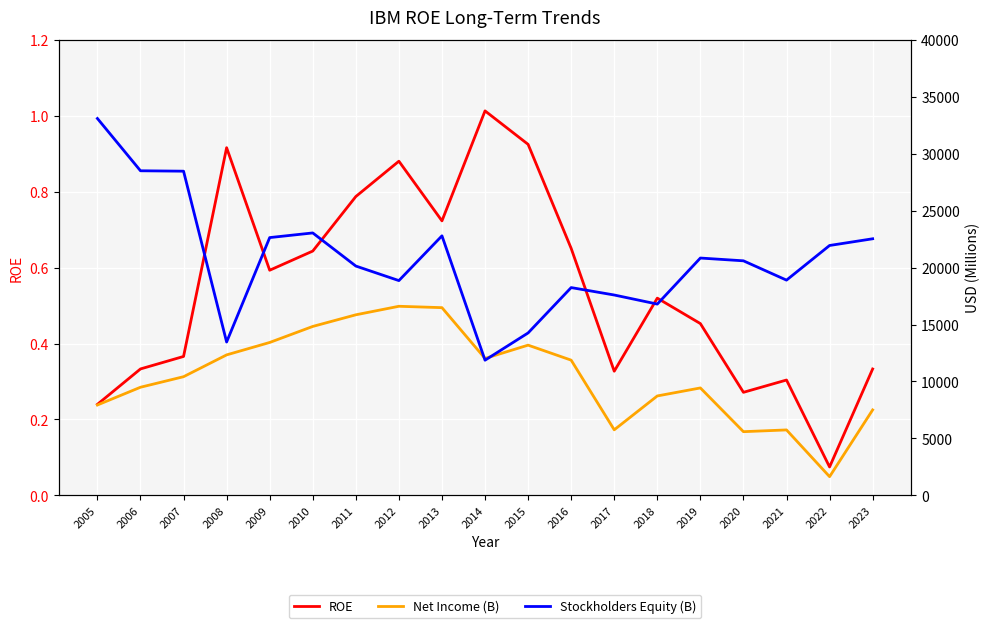

What is the value of the Net Income (B) point at the 17th from the left?

5743.0